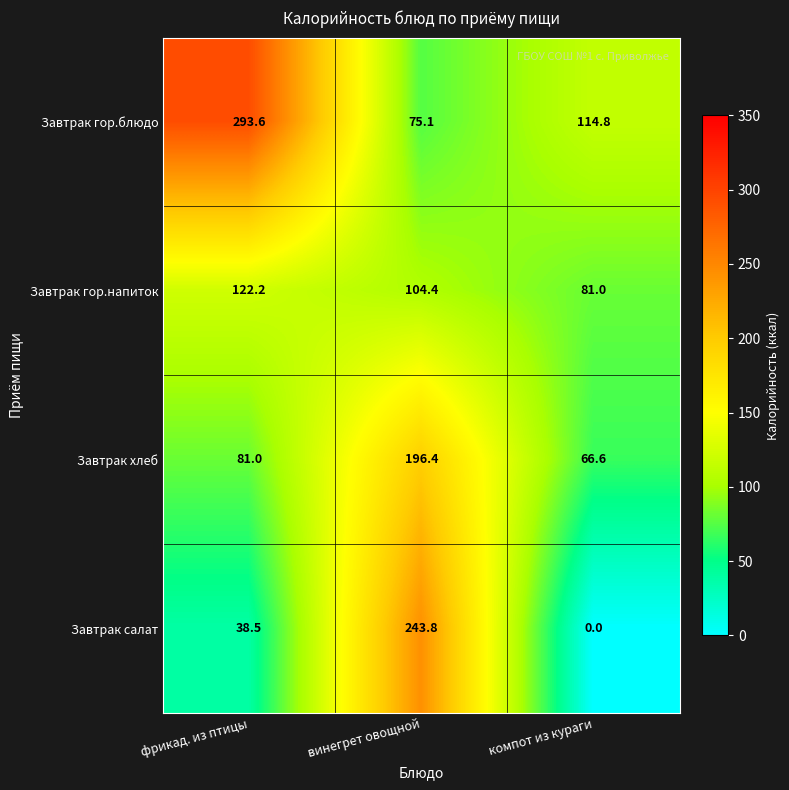

The Завтрак салат series shows 243.8 at винегрет овощной. True or false?

True